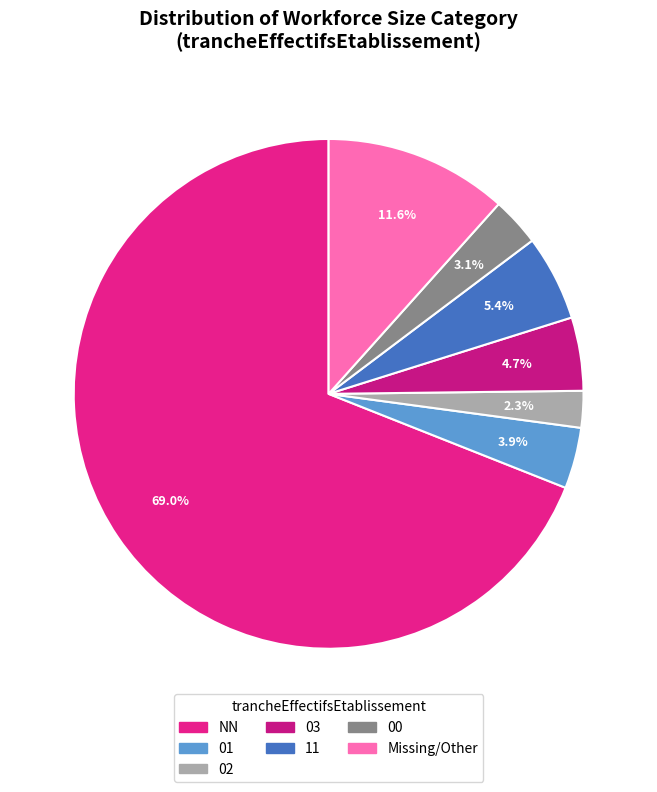

How many slices are in this pie chart?

7